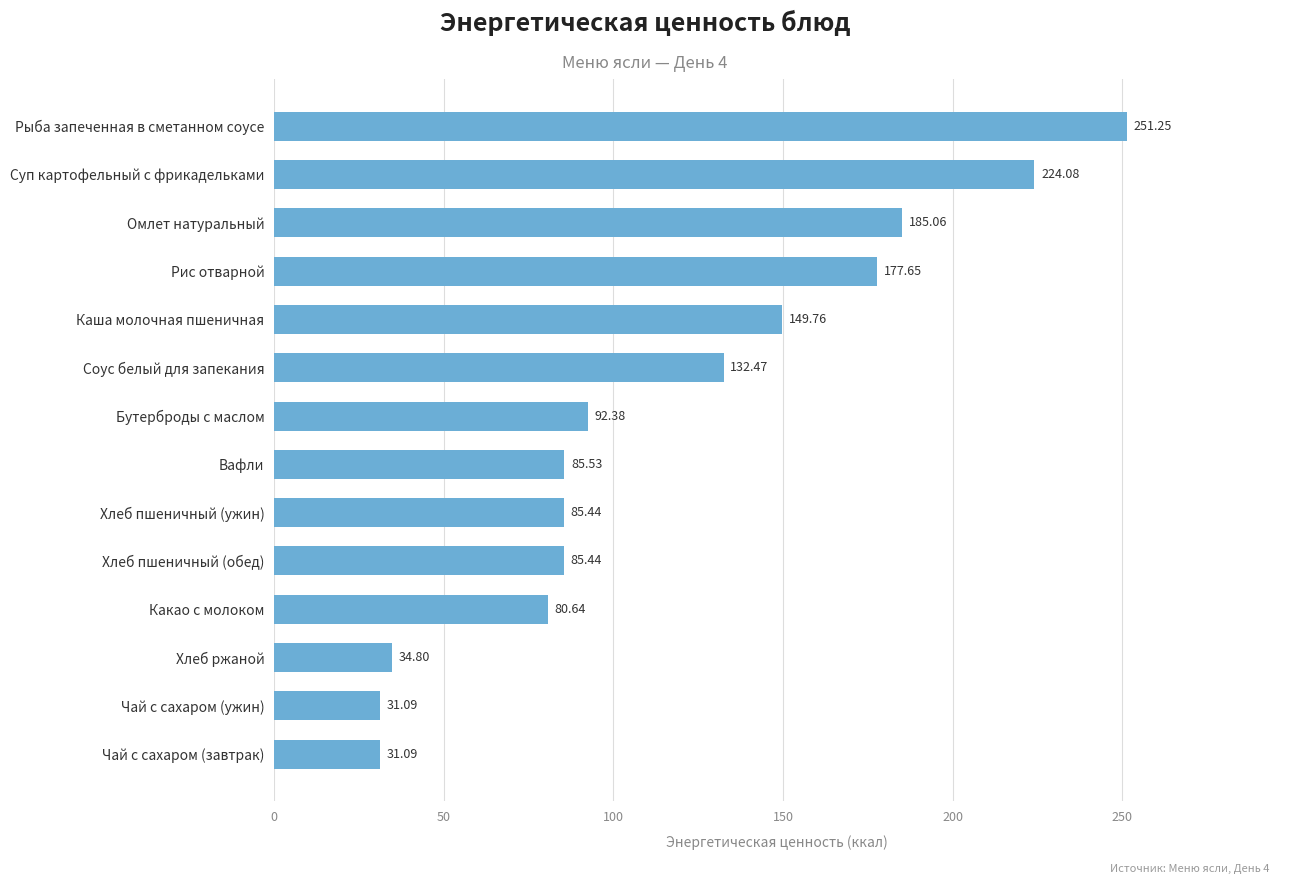

Approximately how many times larger is the value at Вафли compared to Суп картофельный с фрикадельками?

0.4